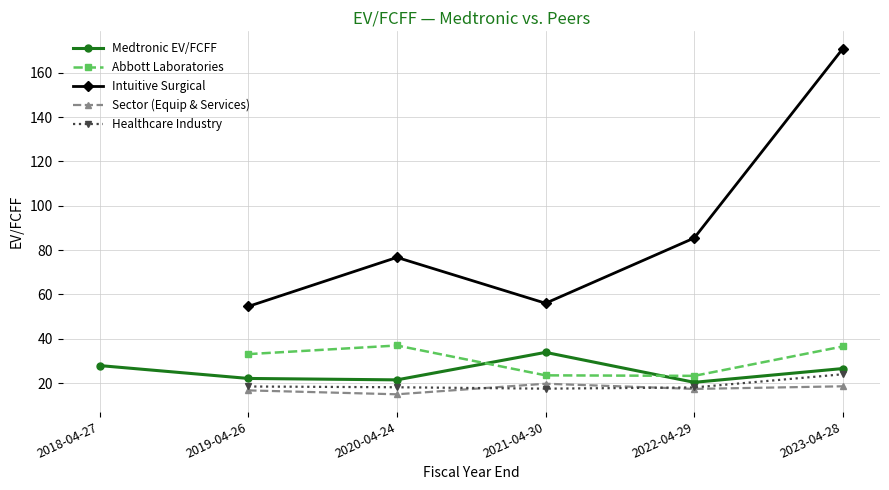

At how many categories does at least one series exceed 21?

6